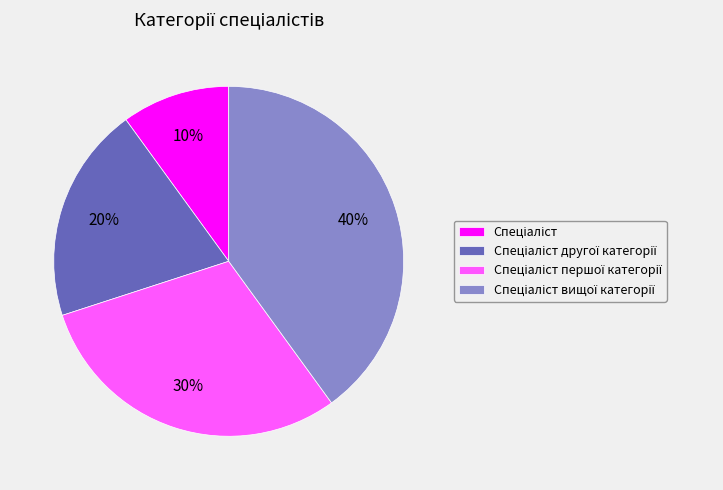

Does any single category account for the majority?

No